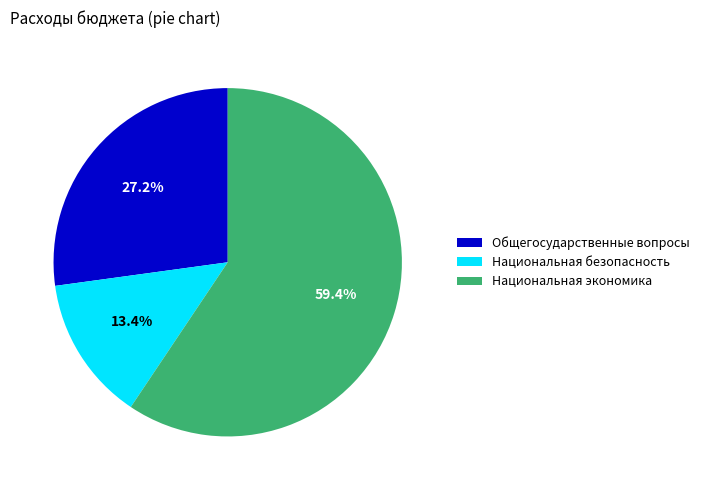

Is the sum of Общегосударственные вопросы and Национальная экономика greater than half?

Yes